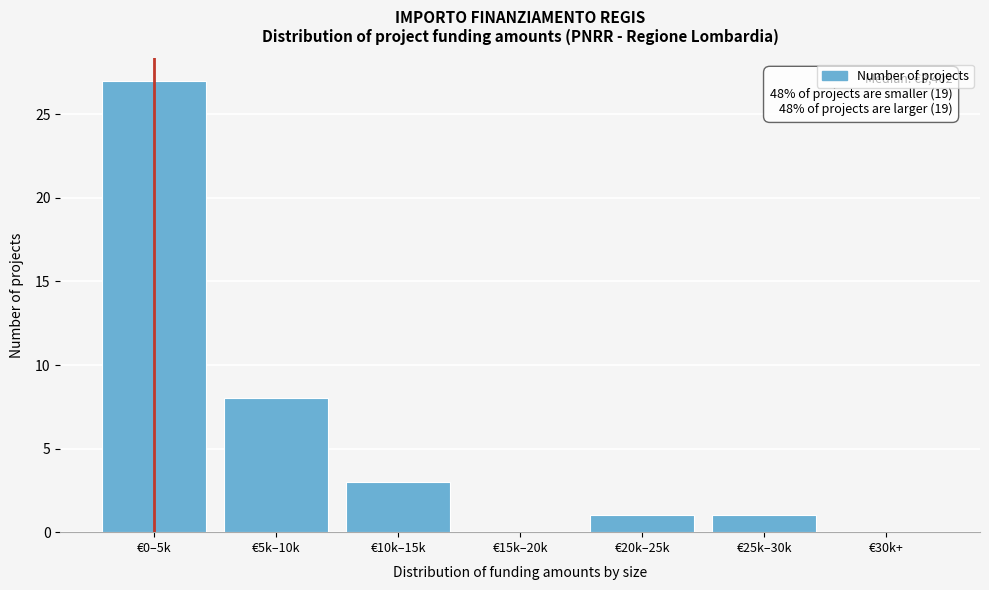

Reading left to right, what are all the values shown in this chart?

€0–5k=27	€5k–10k=8	€10k–15k=3	€15k–20k=0	€20k–25k=1	€25k–30k=1	€30k+=0